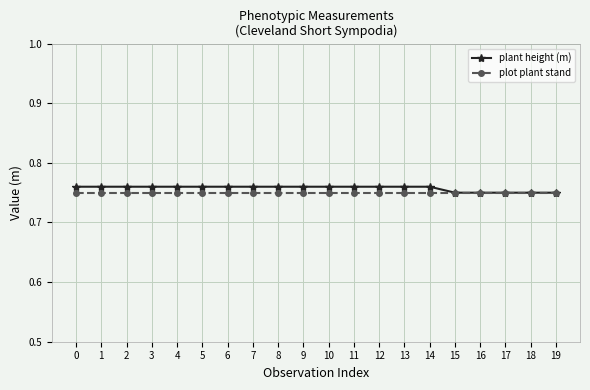

What is the total value across all series at 18?

1.5